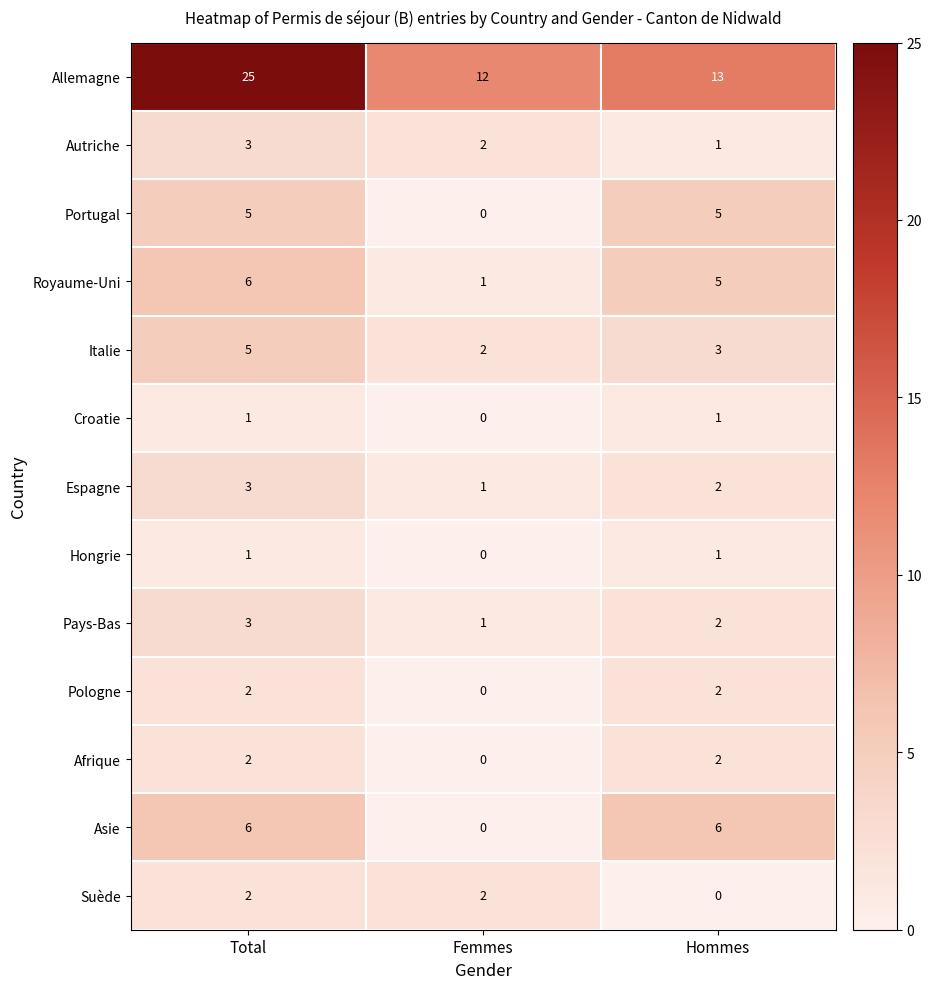

What is the total value across all series at Total?

64